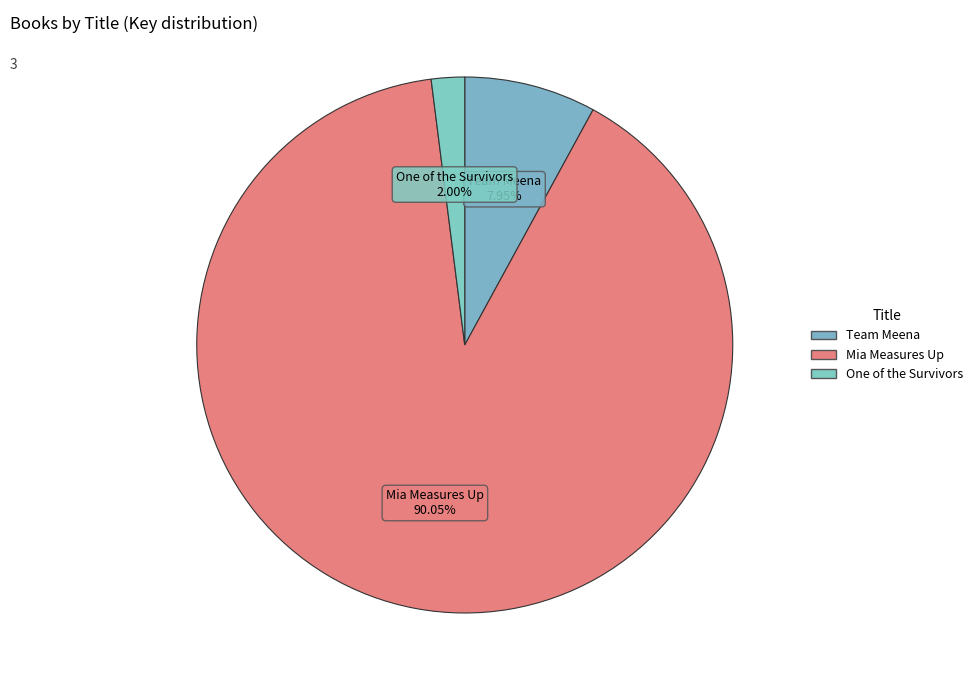

To the nearest percent, what portion does Mia Measures Up represent?

90%